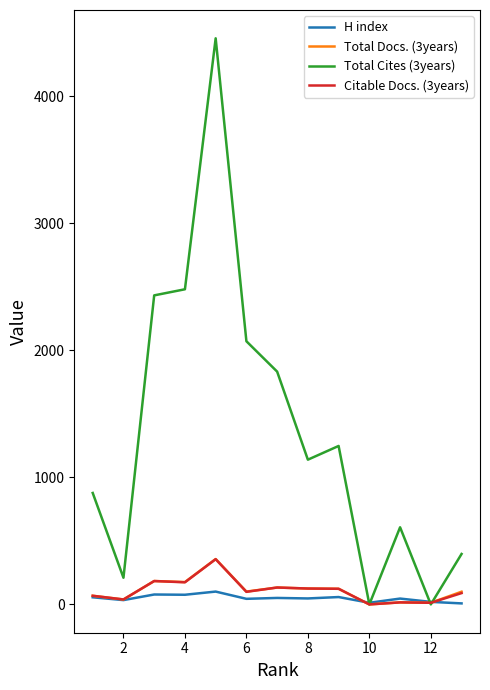

What is the highest value of the H index series?

101